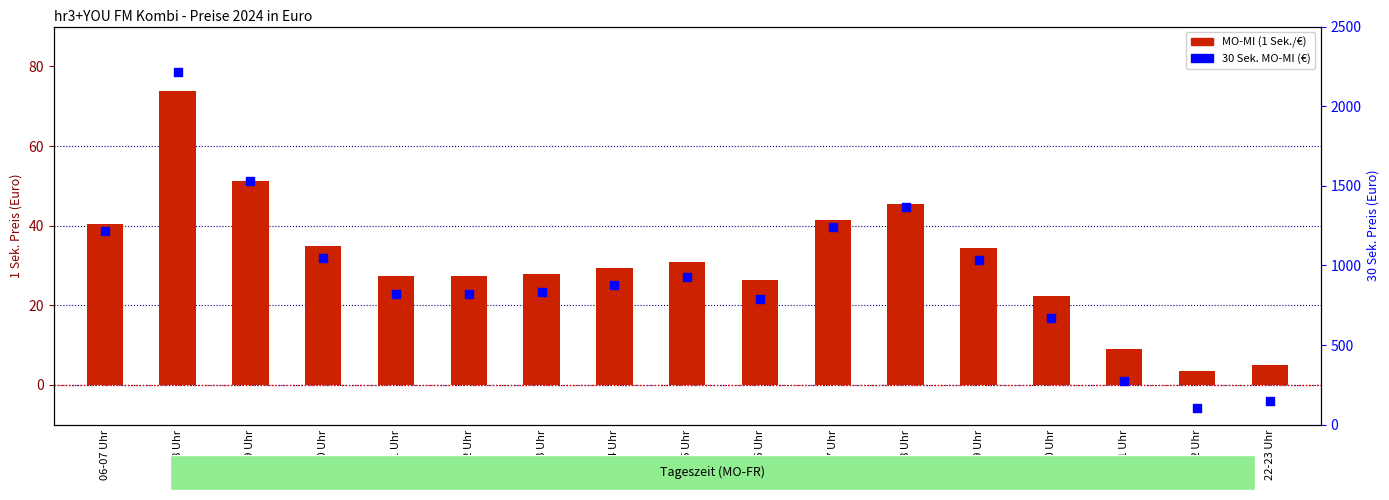

At which category is the sum across all series the highest?

07-08 Uhr